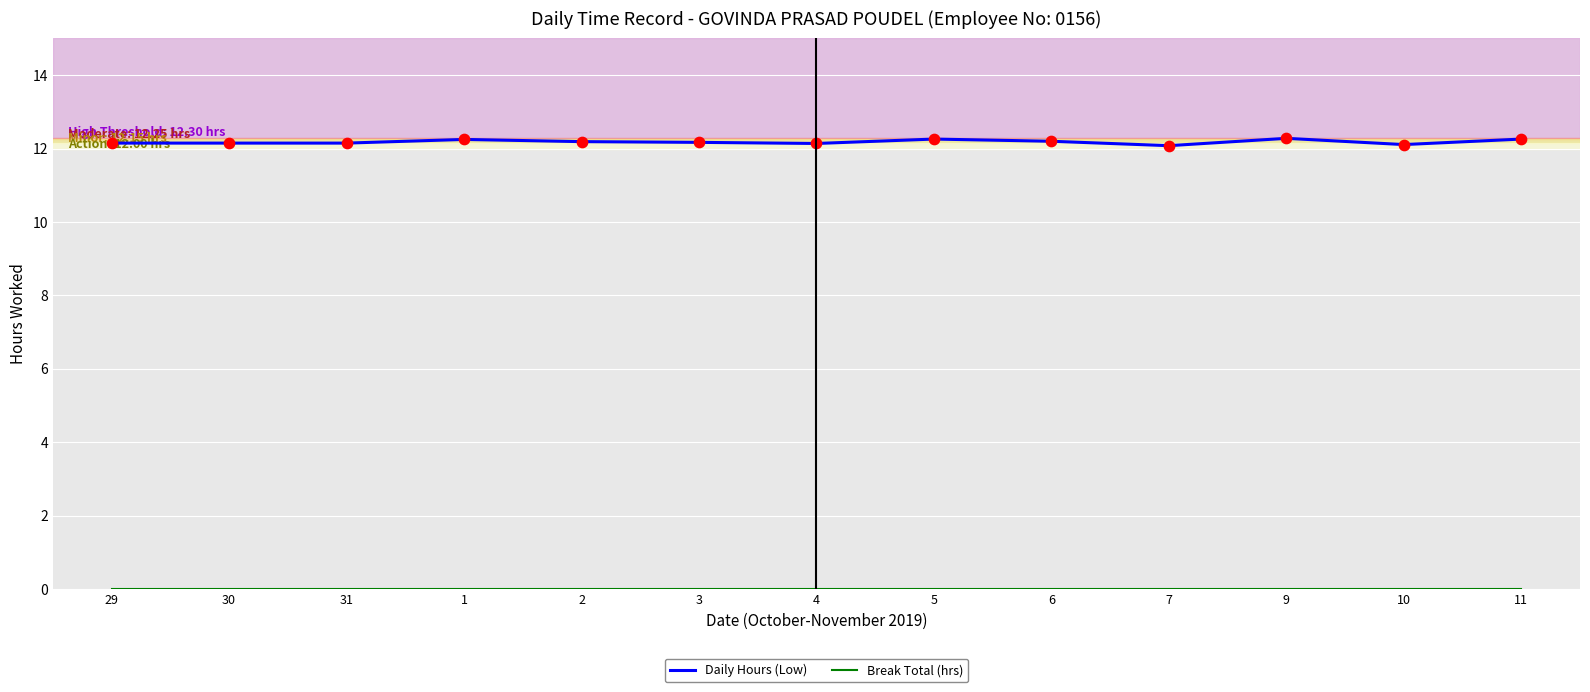

Which series has the largest total across all categories?

Daily Hours (Low)